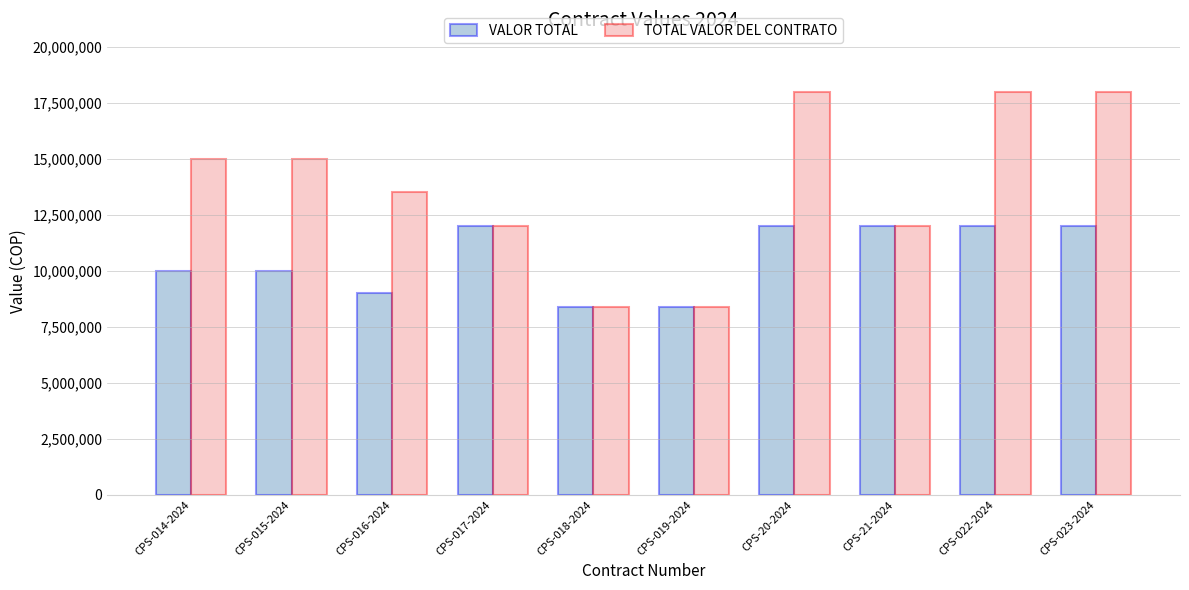

Reading right to left, extract all data points from this chart.

VALOR TOTAL: 12000000	12000000	12000000	12000000	8400000	8400000	12000000	9000000	10000000	10000000
TOTAL VALOR DEL CONTRATO: 18000000	18000000	12000000	18000000	8400000	8400000	12000000	13500000	15000000	15000000